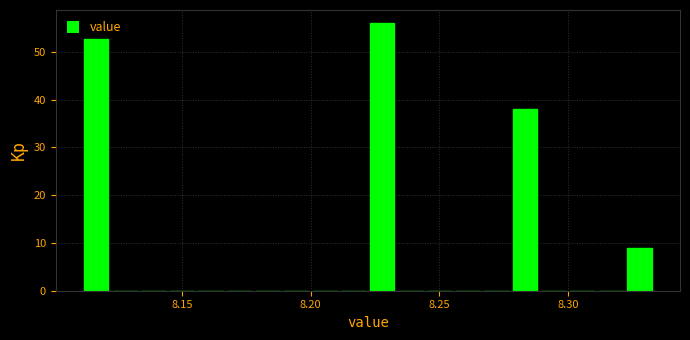

Read against the x-axis, roughly where is the centre of the tallest bar?

8.230